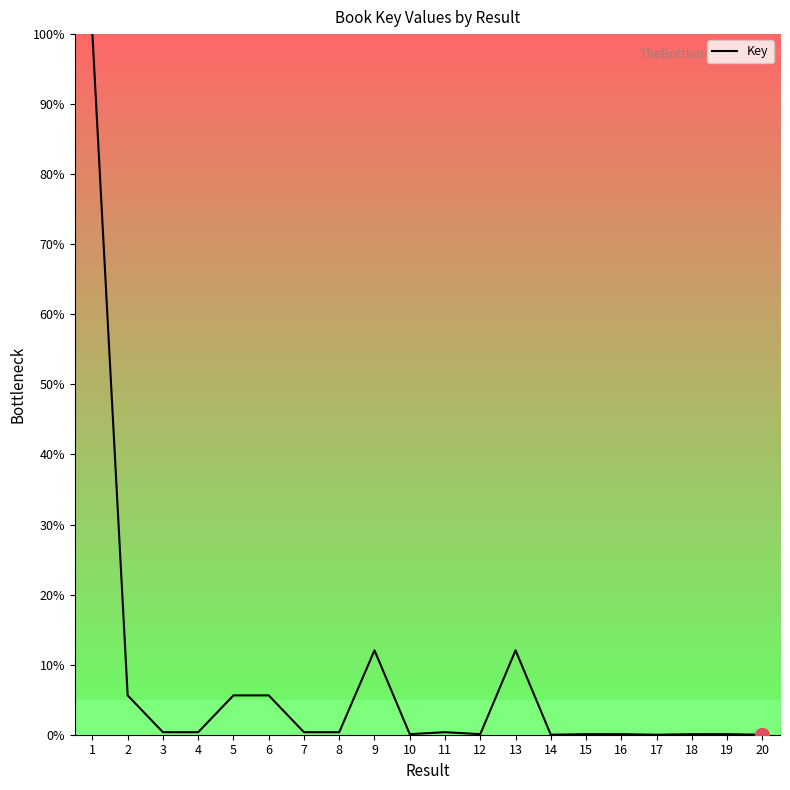

Is this an area chart (filled region under the line)?

No